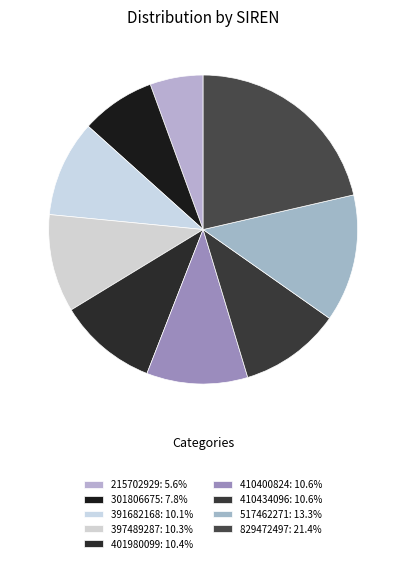

To the nearest percent, what portion does 517462271 represent?

13%